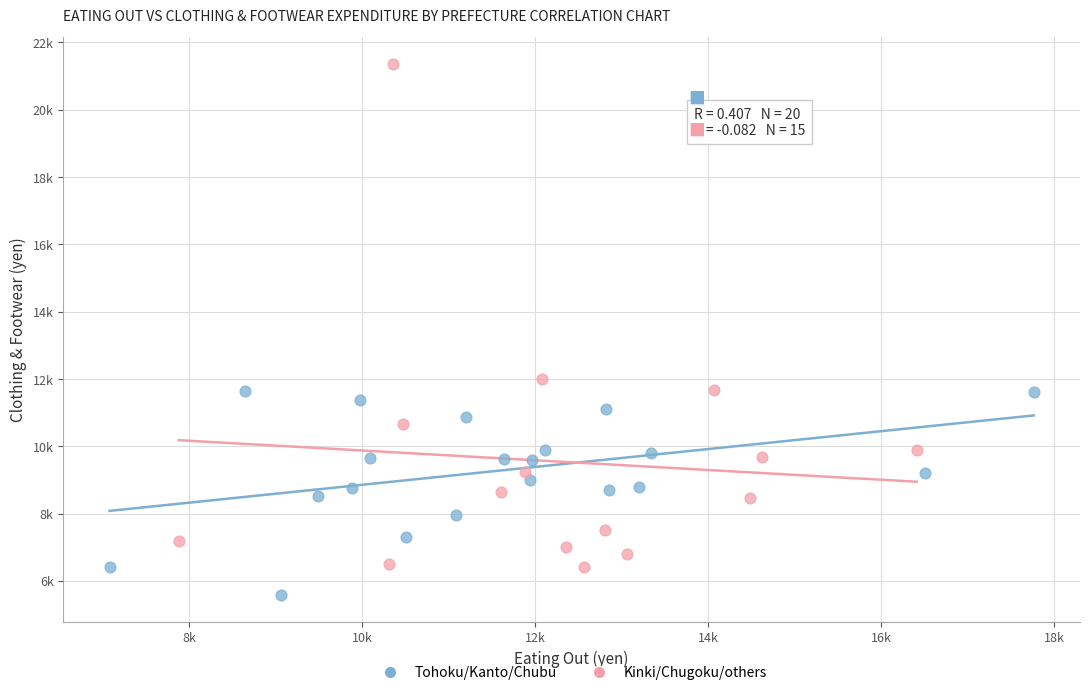

What are all the series names shown in the legend?

Tohoku/Kanto/Chubu, Kinki/Chugoku/others